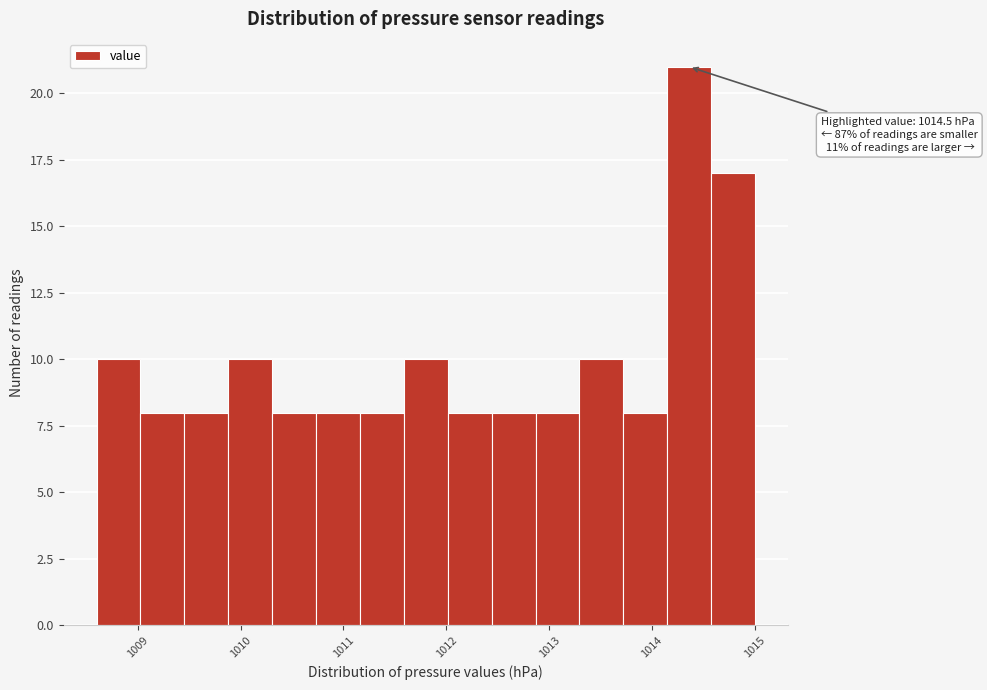

Over which range of the x-axis is the bar tallest?

1014.1 to 1014.6